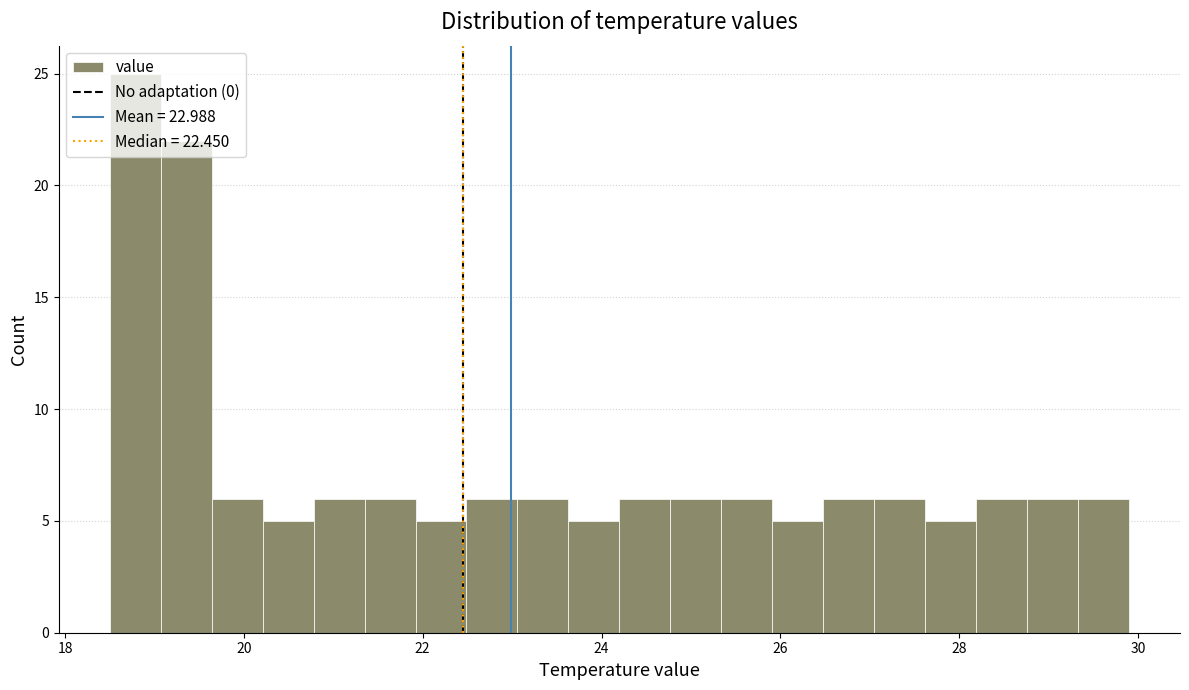

Read against the x-axis, roughly where is the centre of the tallest bar?

18.8